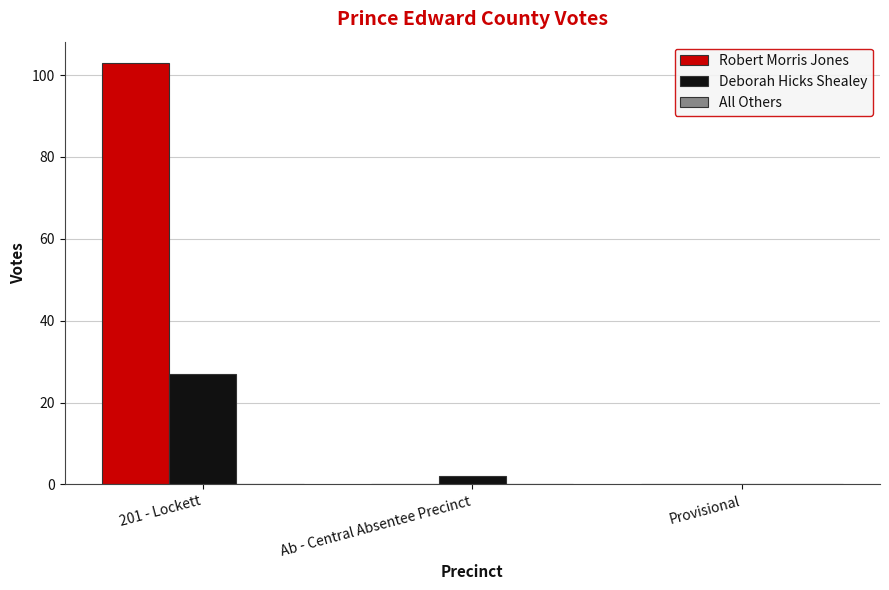

How many categories are shown in the chart?

3